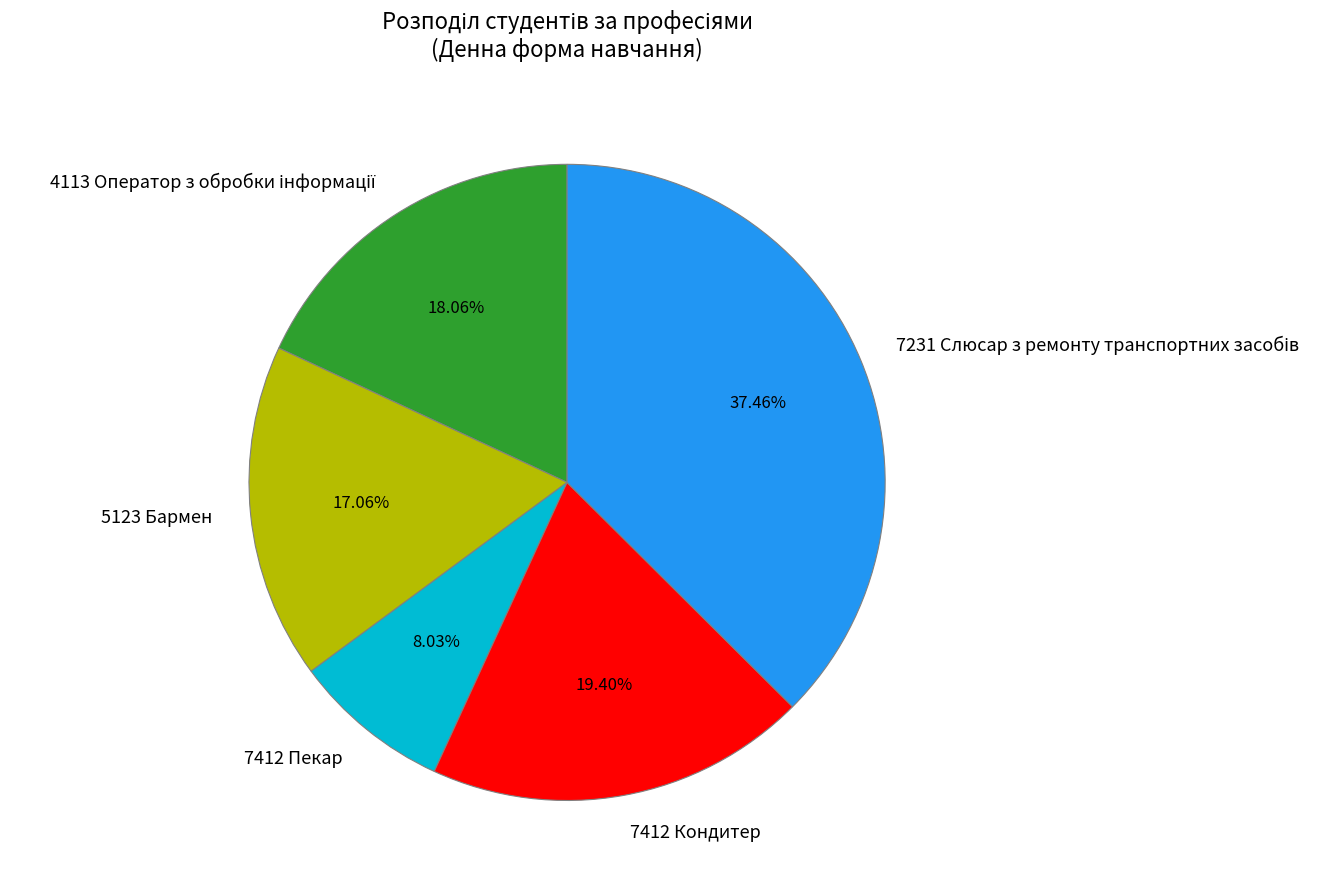

Count the number of slices in the pie.

5